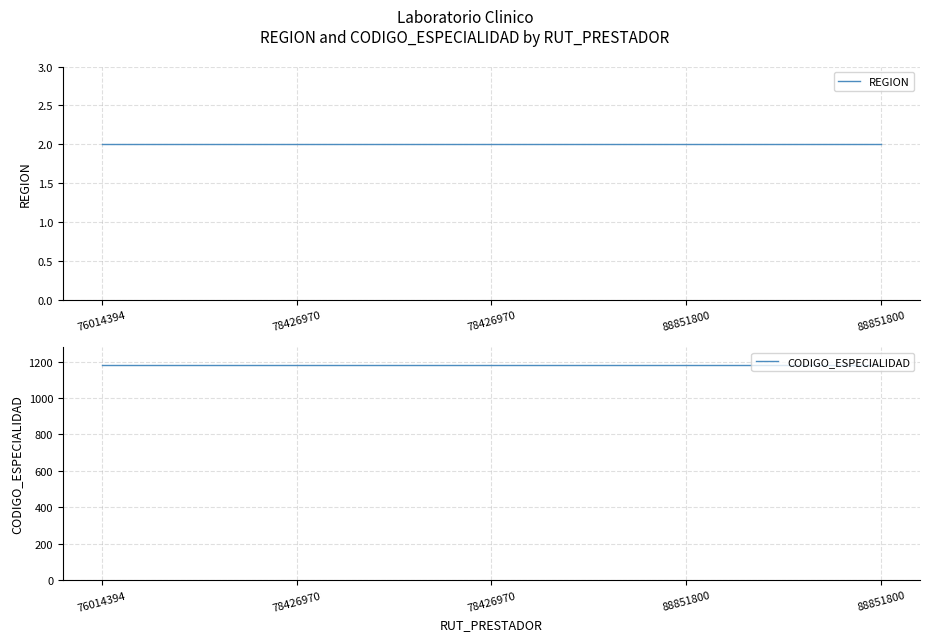

Which category has the lowest value in the REGION series?

76014394